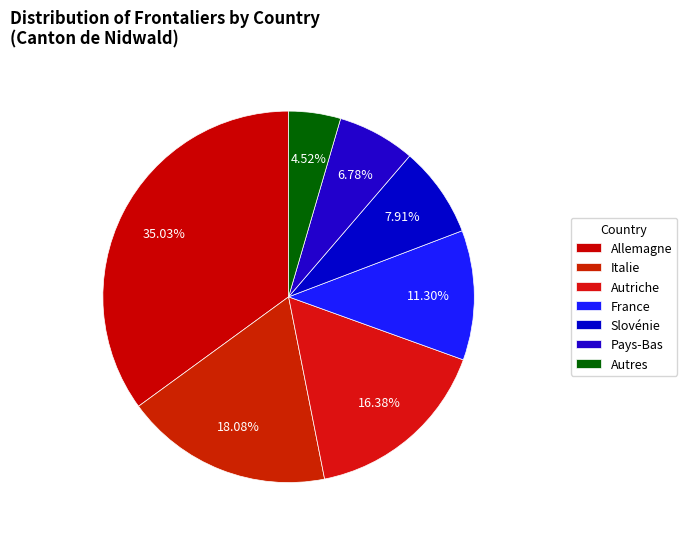

To the nearest percent, what portion does Autriche represent?

16%